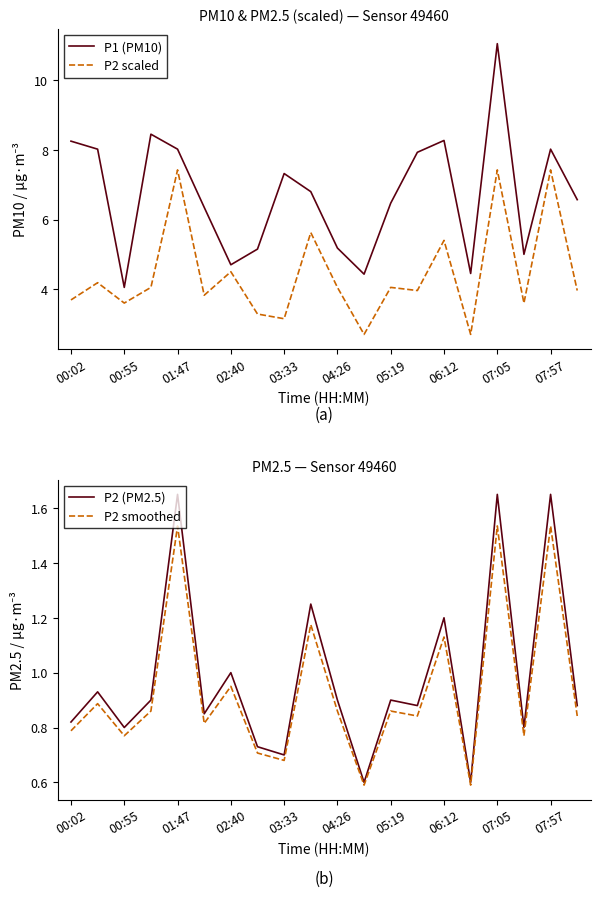

What are all the series names shown in the legend?

P1 (PM10), P2 scaled, P2 (PM2.5), P2 smoothed